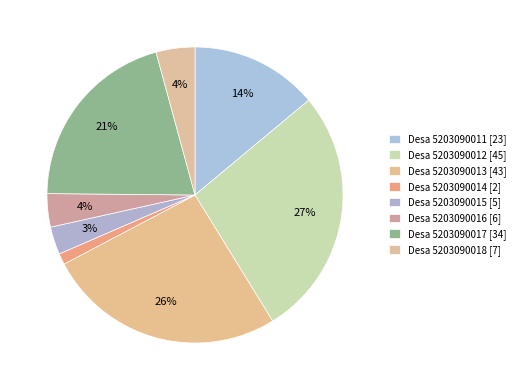

How many slices are in this pie chart?

8